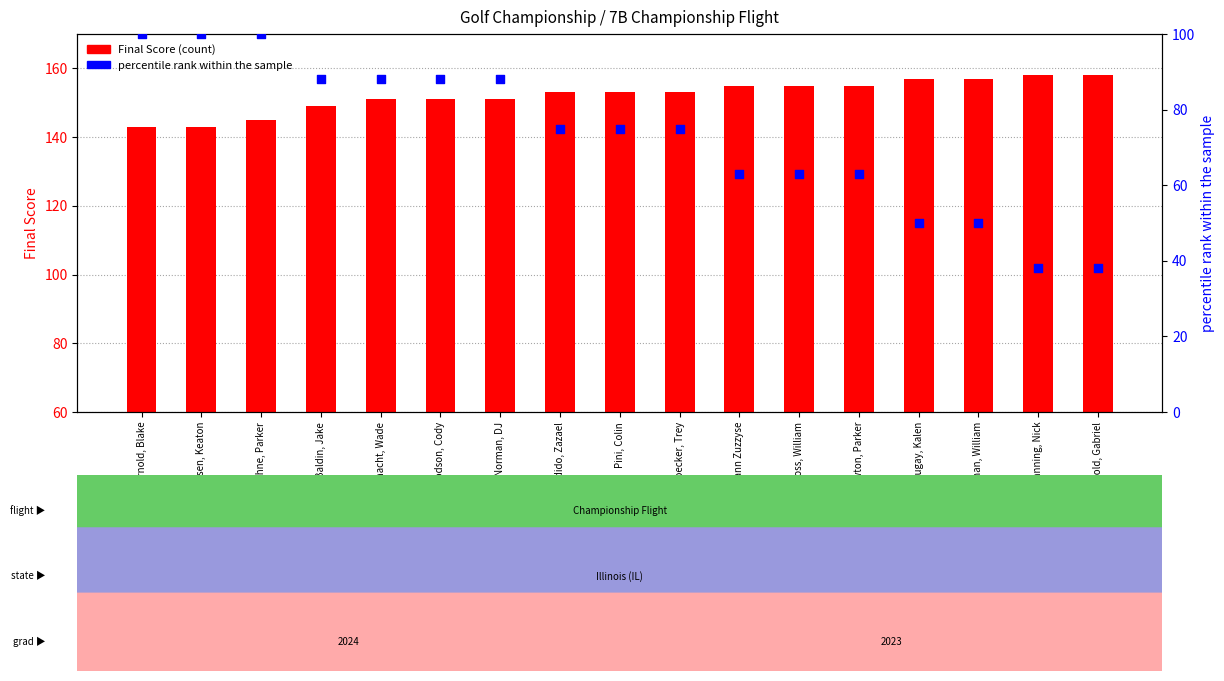

What are all the series names shown in the legend?

Final Score, percentile rank within the sample